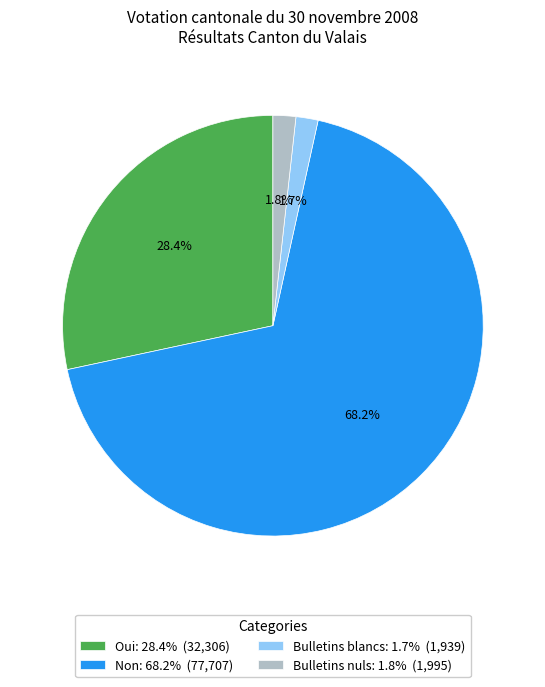

Is it true that Bulletins blancs is 2% of the pie?

True